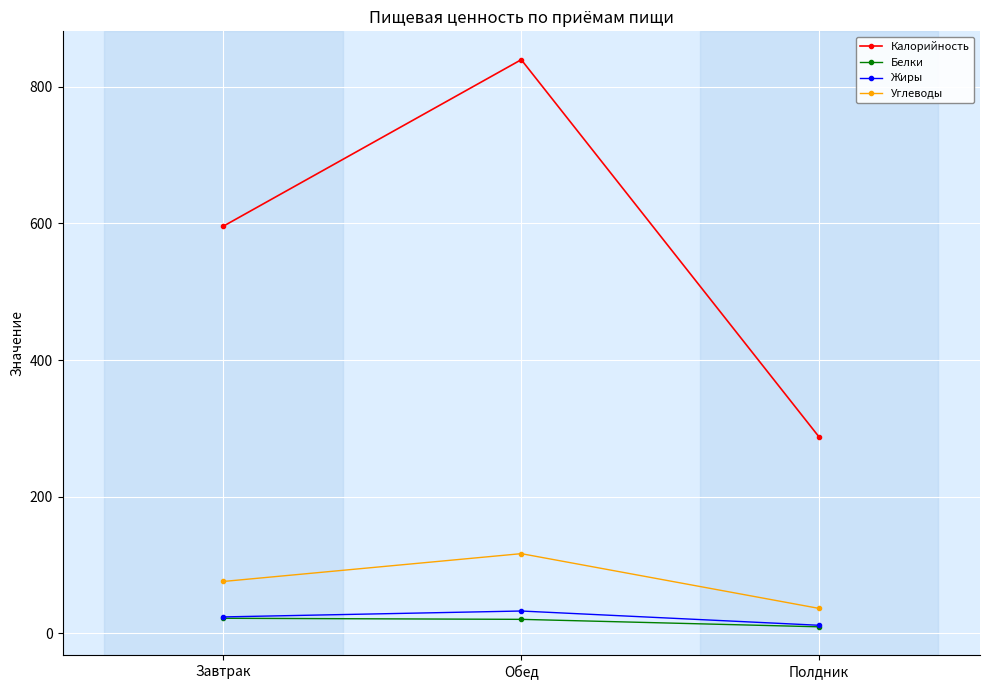

What value does the Углеводы series have at Обед?

116.5